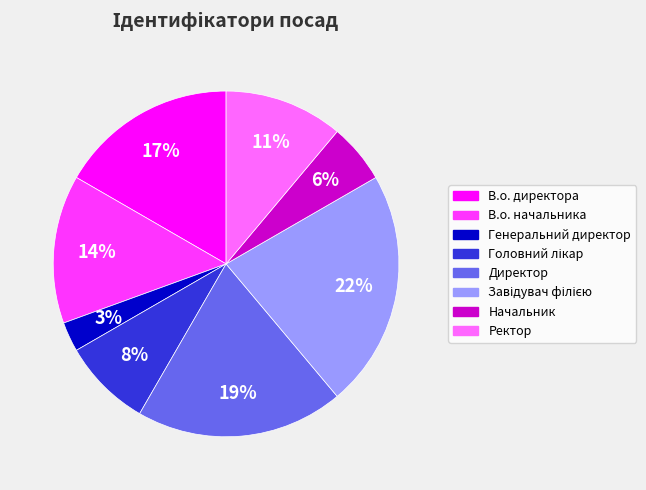

To the nearest percent, what percentage of the pie is В.о. начальника?

14%